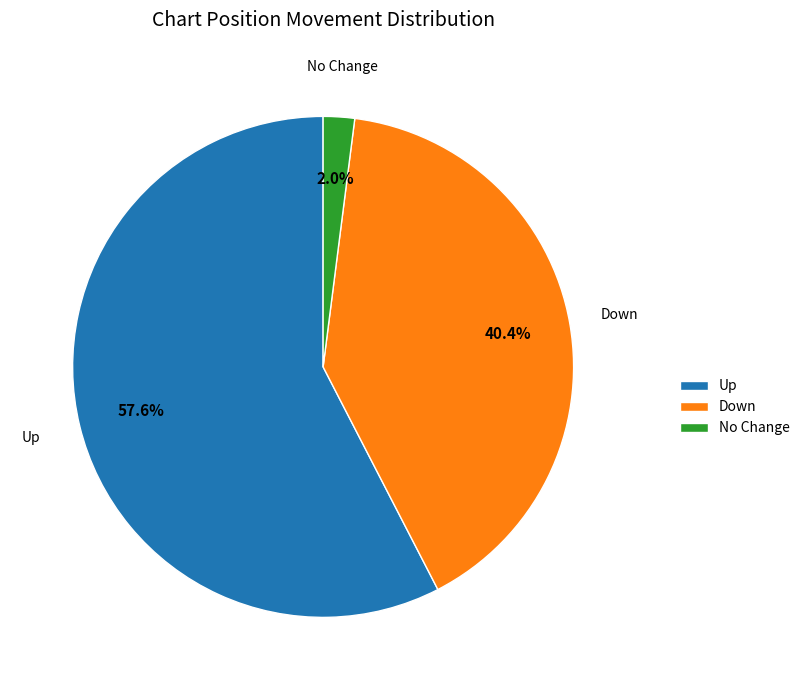

What percentage is NOT represented by No Change?

98.0%